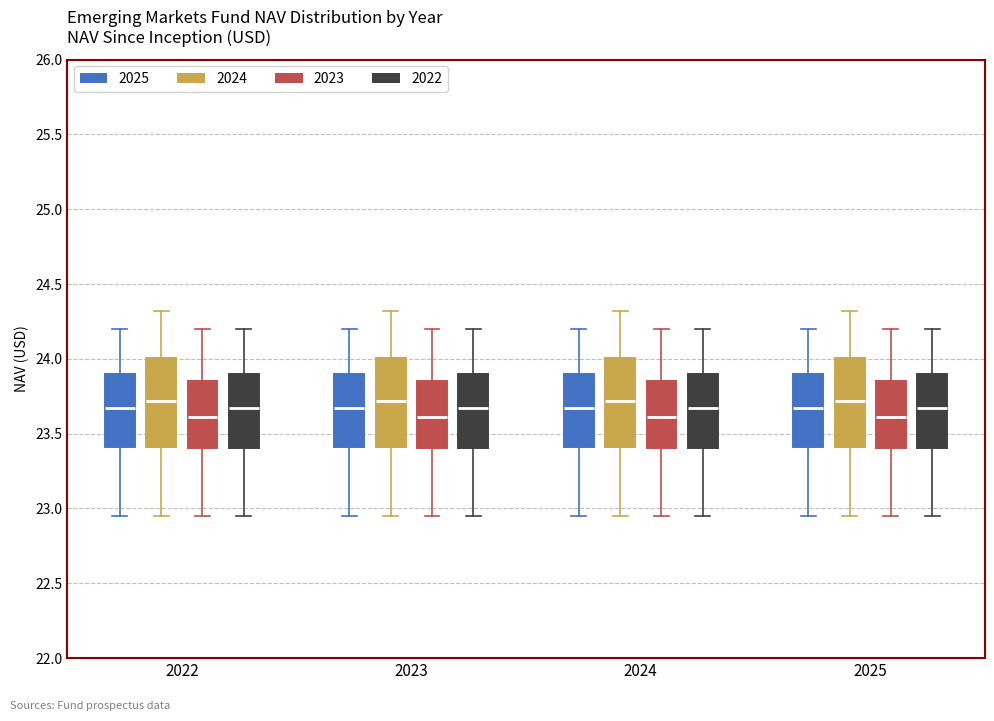

Where does the median line of the box for 2024 (2022) sit on the y-axis? The values are not printed on the chart, so give them approximately, as read against the axis.

23.65